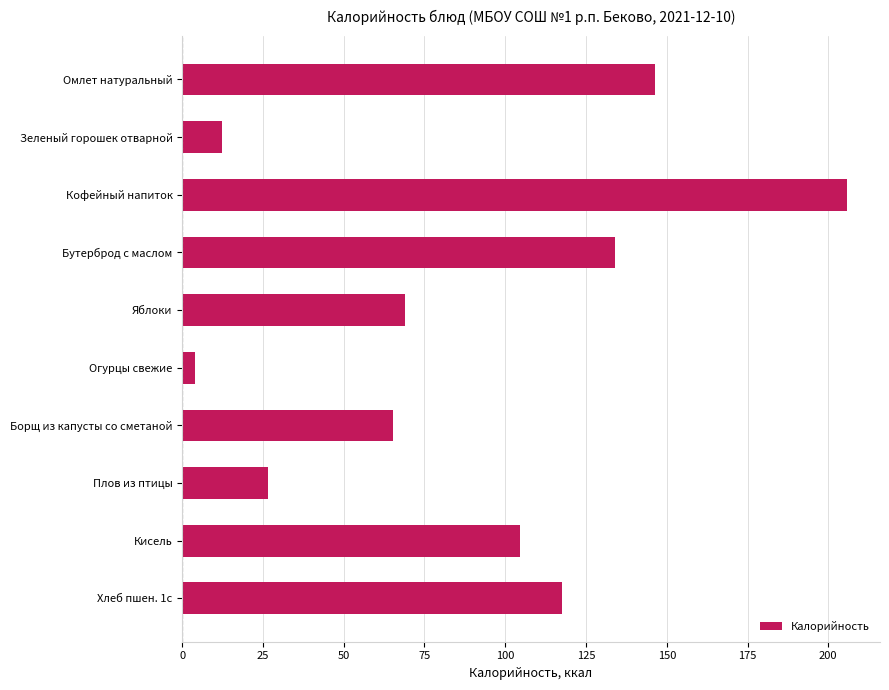

Rank the categories by value from lowest to highest.

Огурцы свежие, Зеленый горошек отварной, Плов из птицы, Борщ из капусты со сметаной, Яблоки, Кисель, Хлеб пшен. 1с, Бутерброд с маслом, Омлет натуральный, Кофейный напиток